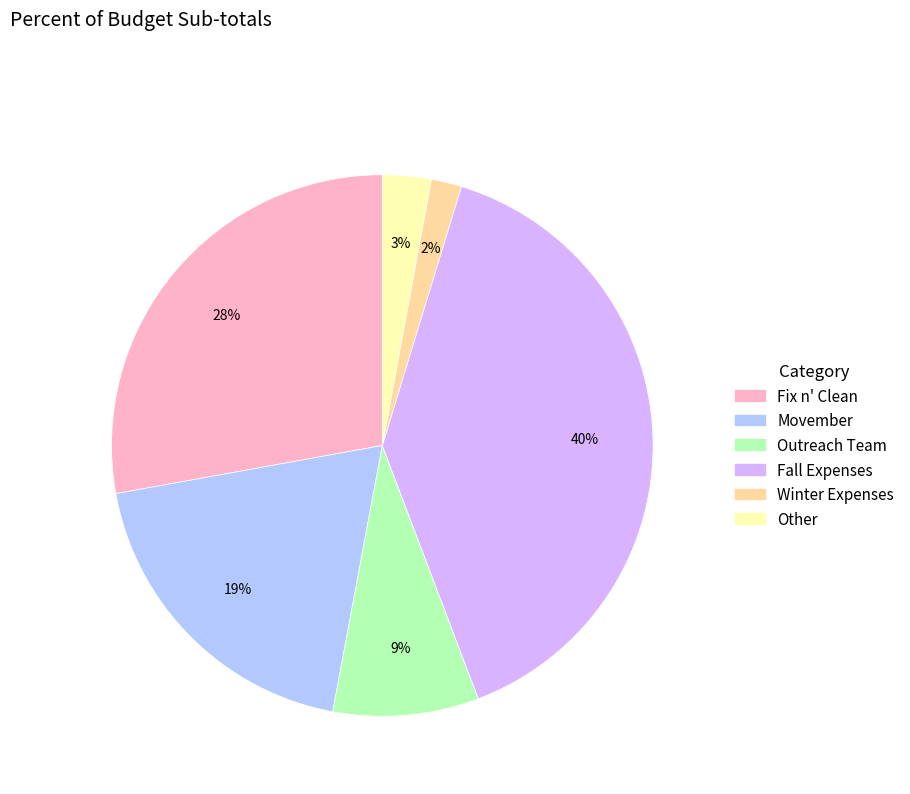

Does any single category account for the majority?

No